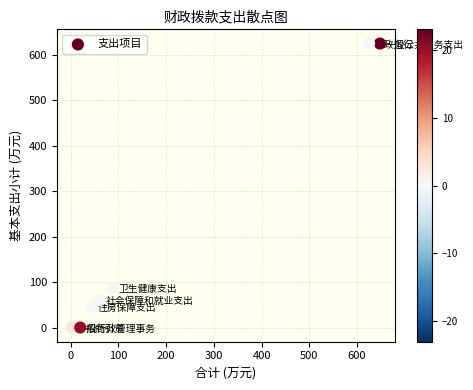

What Y value in the scatter plot is closest to 312?

87.6